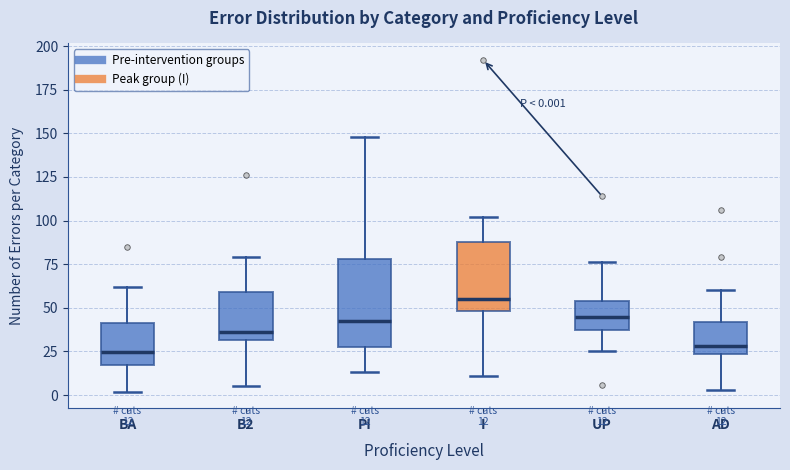

Which box is the tallest, from its lower edge to its upper edge?

PI